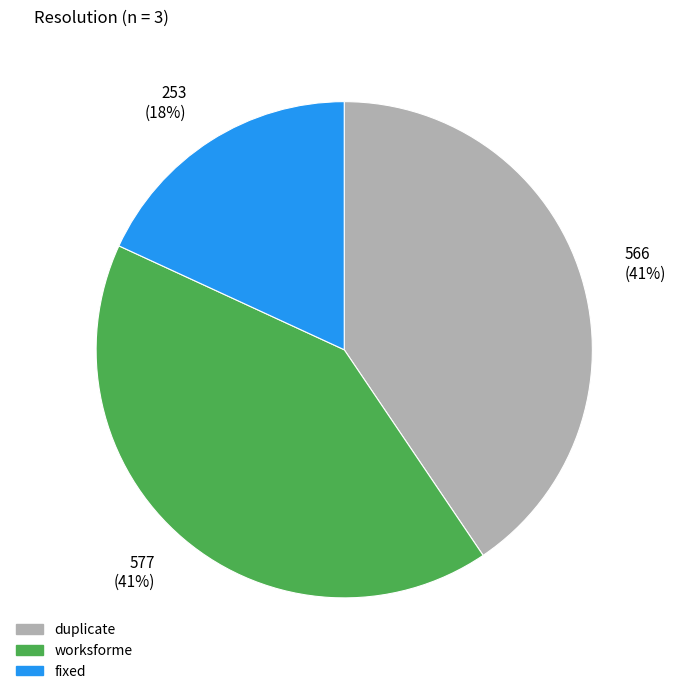

Is the sum of duplicate and fixed greater than half?

Yes